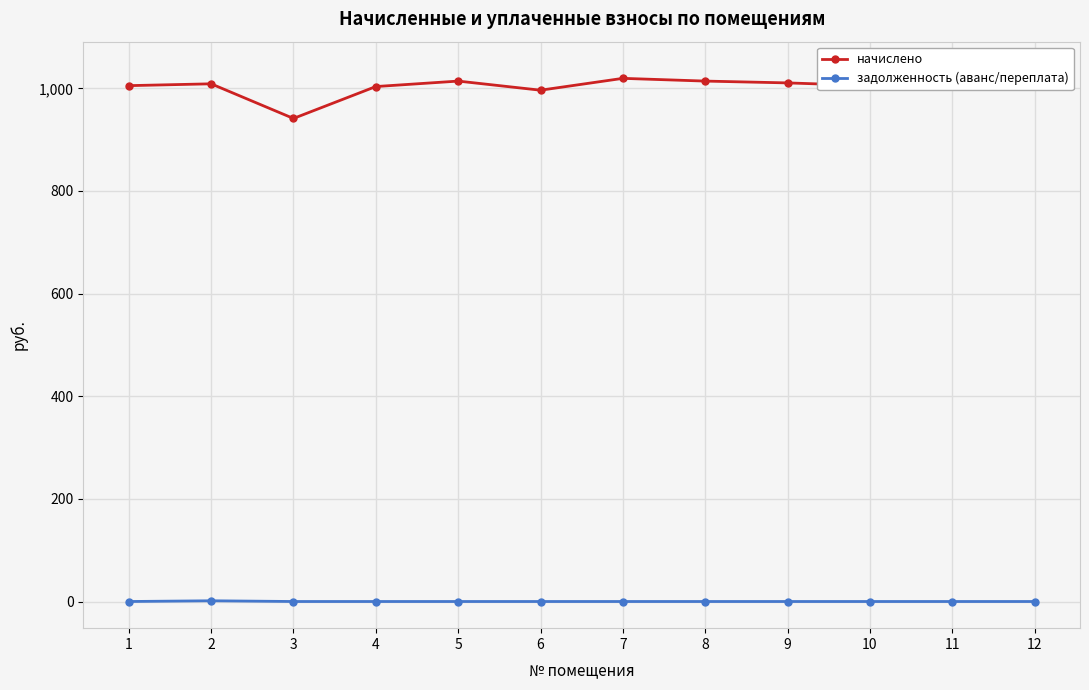

The value of задолженность (аванс/переплата) at 3 is 0.0. True or false?

True